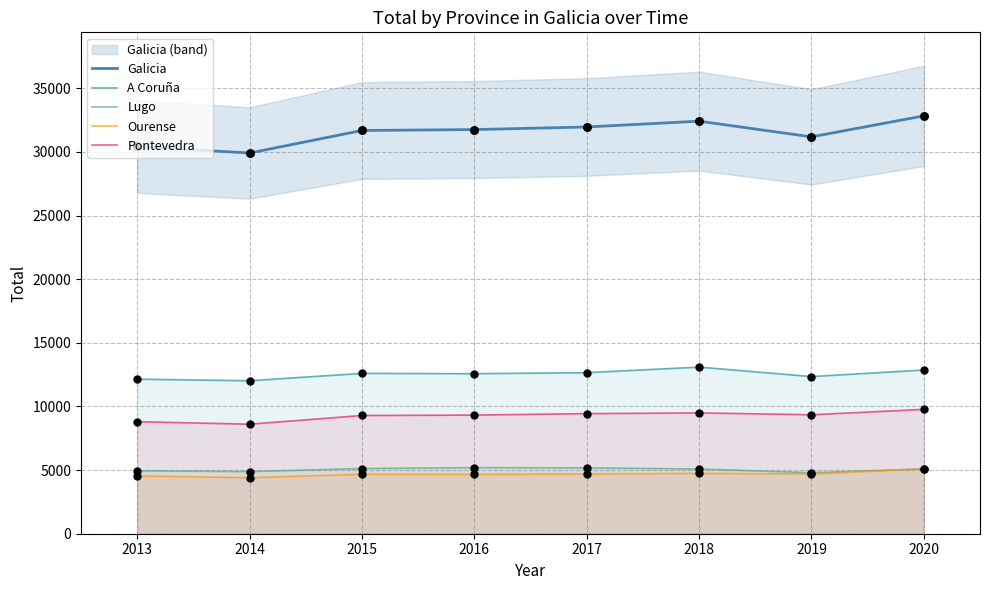

Which series has the widest spread of Y values?

Galicia